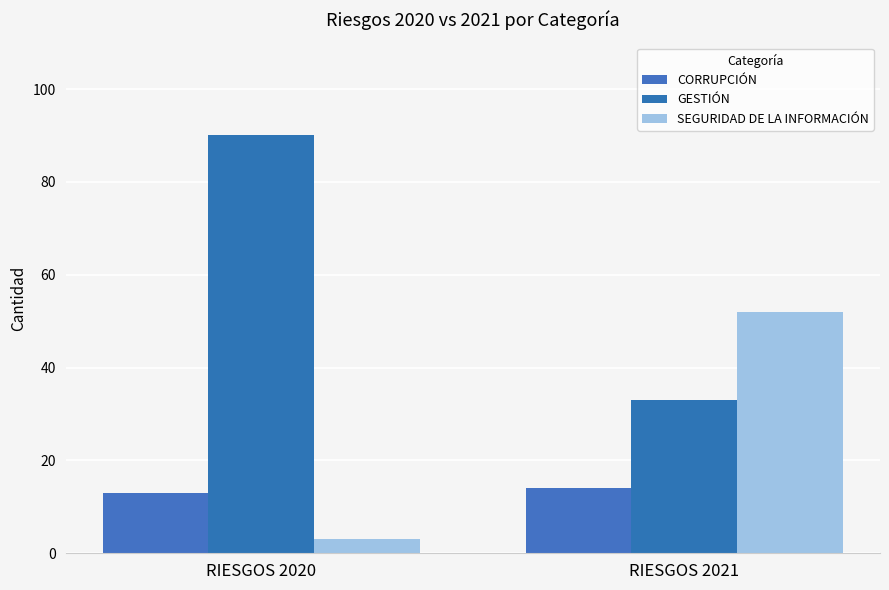

List the series in order of their peak value, highest first.

GESTIÓN, SEGURIDAD DE LA INFORMACIÓN, CORRUPCIÓN